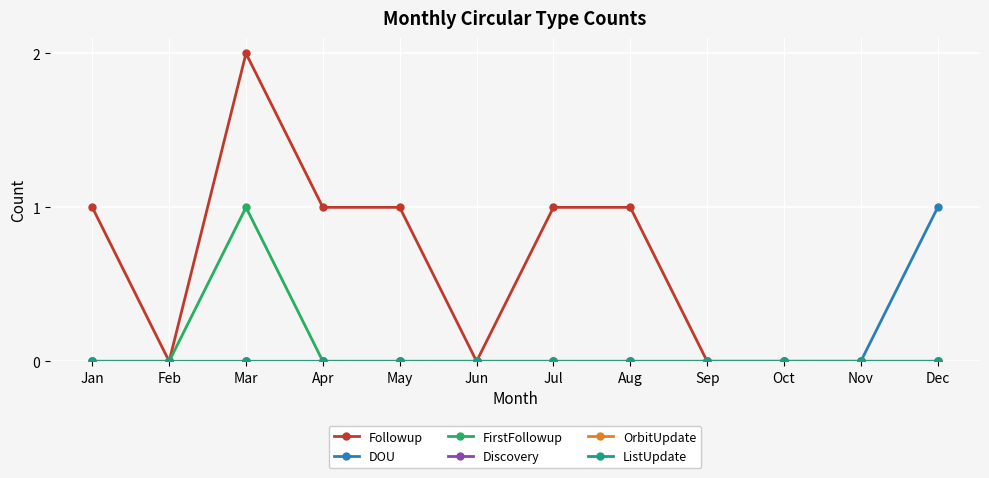

How many lines are shown in the chart?

6